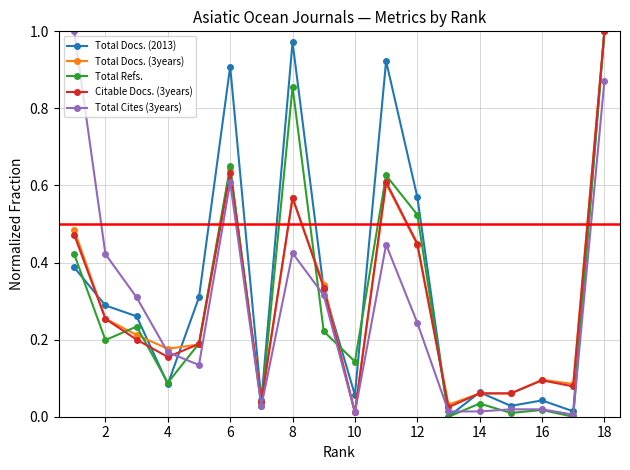

Does the chart have visible grid lines?

Yes